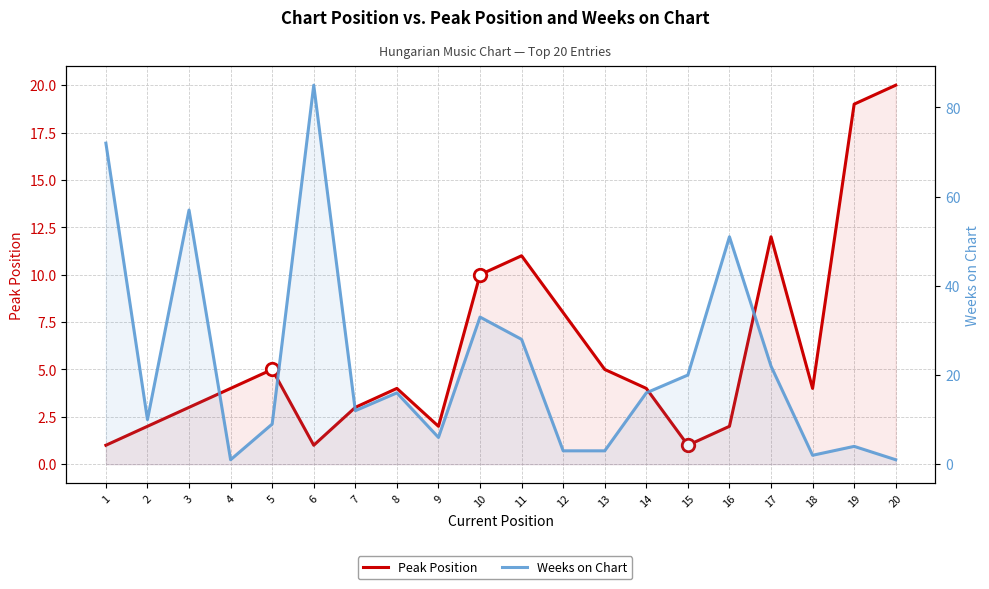

Reading right to left, list all the values displayed in this chart.

Peak Position: 20=20	19=19	18=4	17=12	16=2	15=1	14=4	13=5	12=8	11=11	10=10	9=2	8=4	7=3	6=1	5=5	4=4	3=3	2=2	1=1
Weeks on Chart: 20=1	19=4	18=2	17=22	16=51	15=20	14=16	13=3	12=3	11=28	10=33	9=6	8=16	7=12	6=85	5=9	4=1	3=57	2=10	1=72